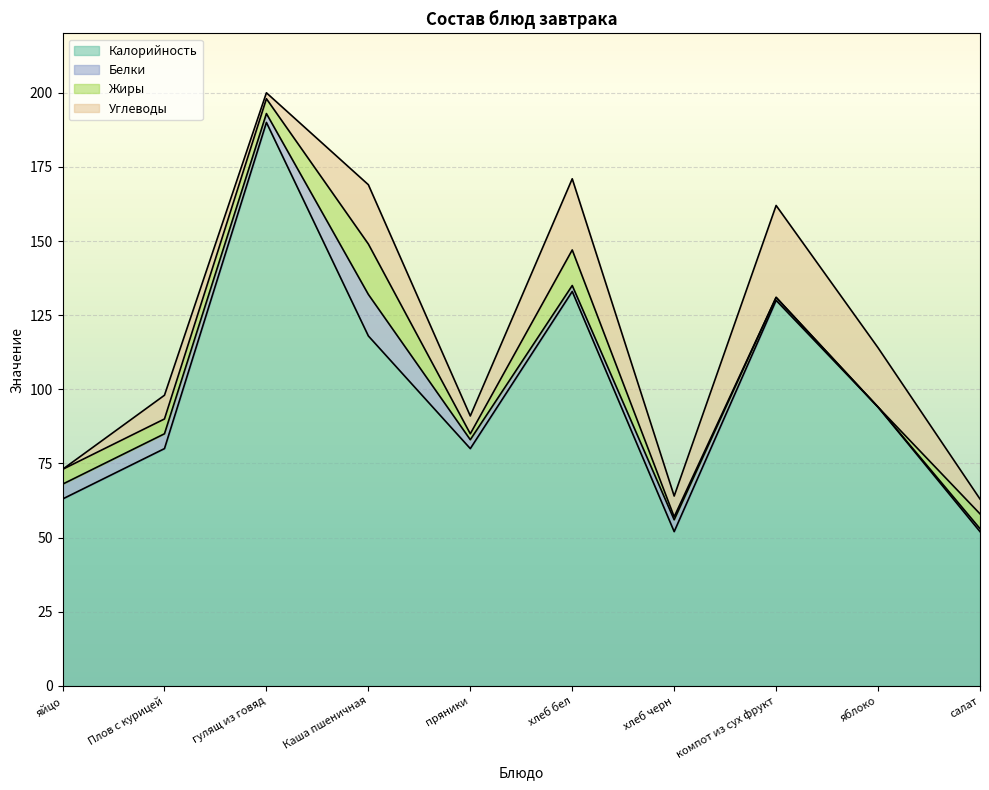

The value of Углеводы at Каша пшеничная is 13. True or false?

False